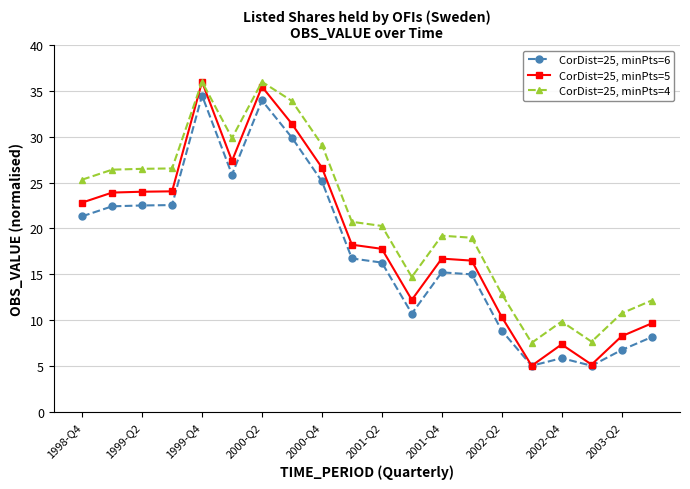

True or false: CorDist=25, minPts=4 has more than 0 interior local peaks.

True